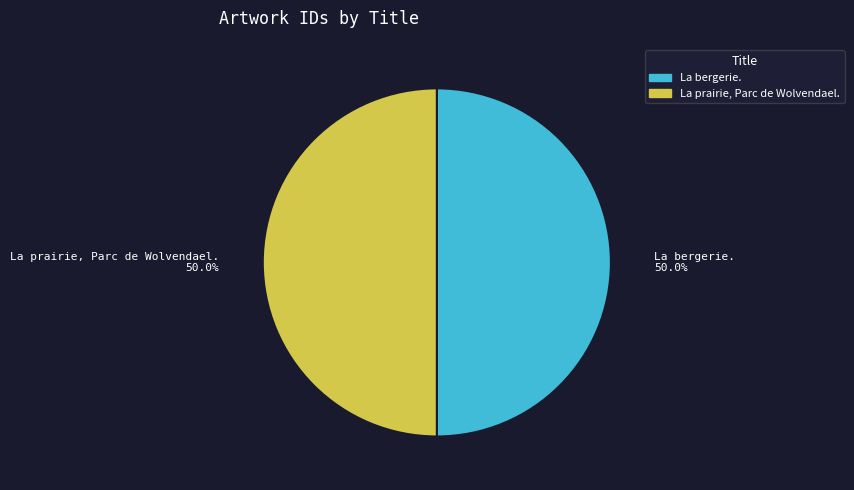

How many slices are in this pie chart?

2